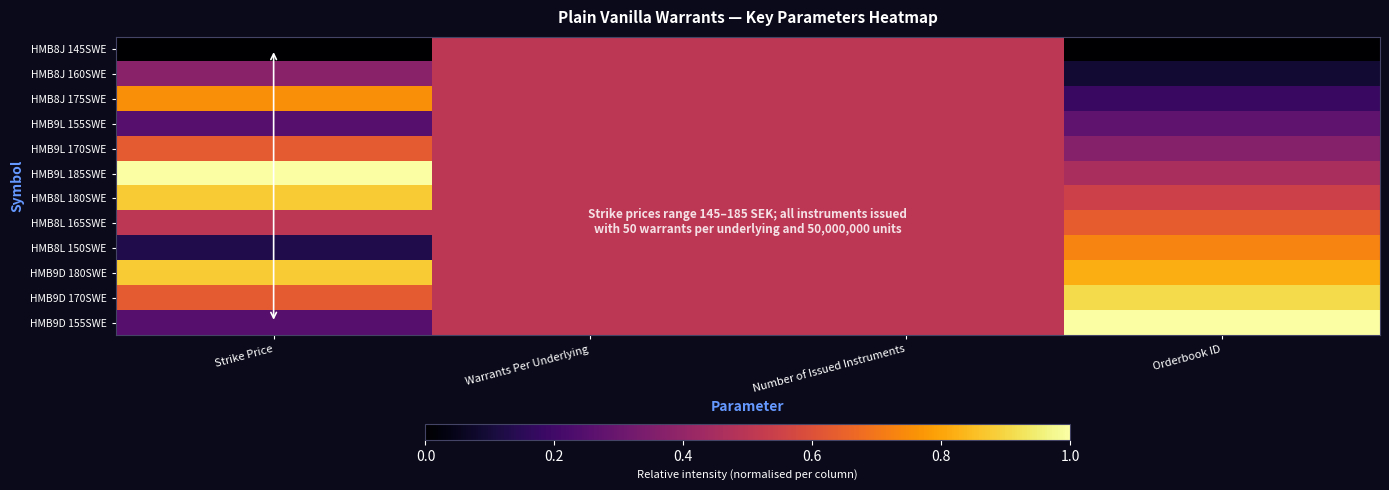

Which series has the widest spread of values?

HMB9D 155SWE